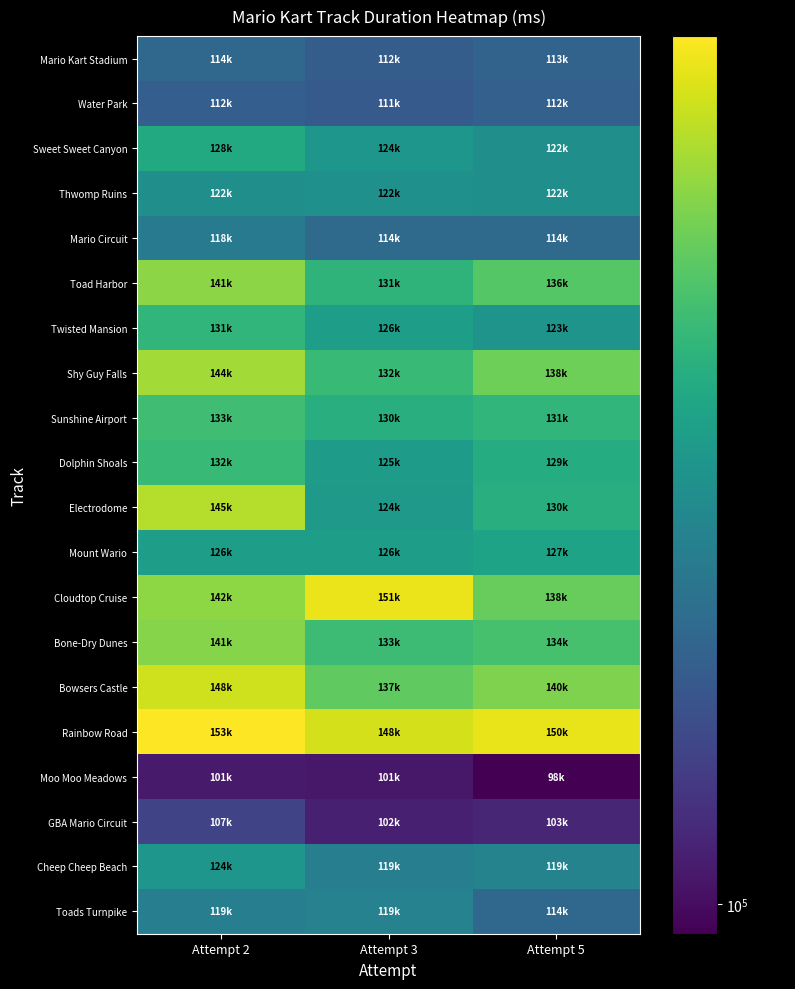

How many data points does each series have?

3